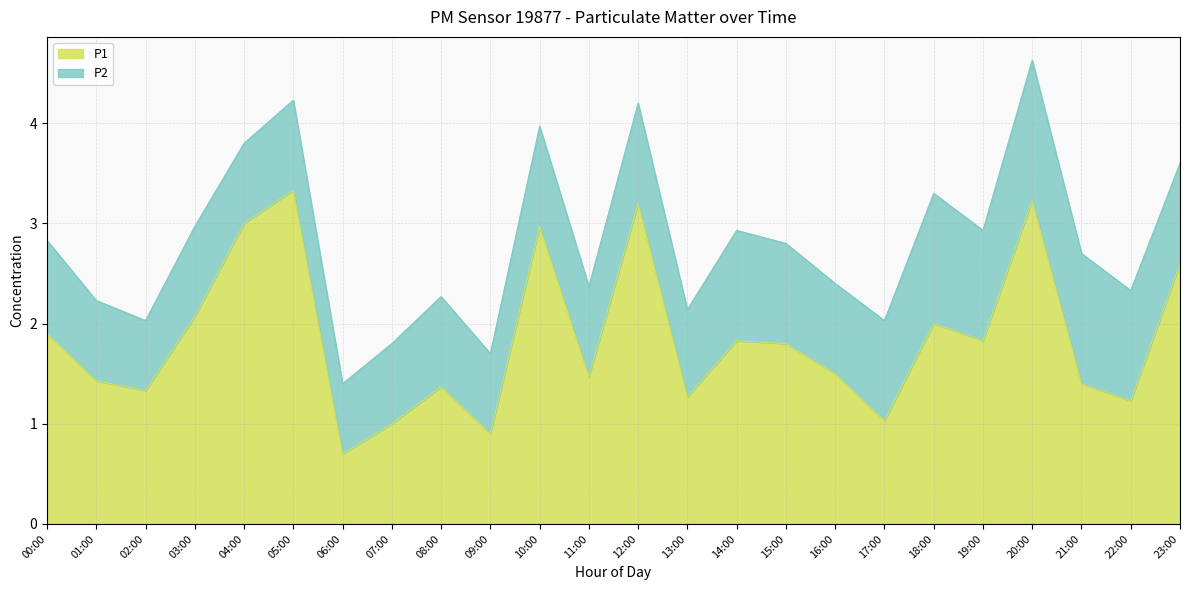

How many lines are shown in the chart?

2